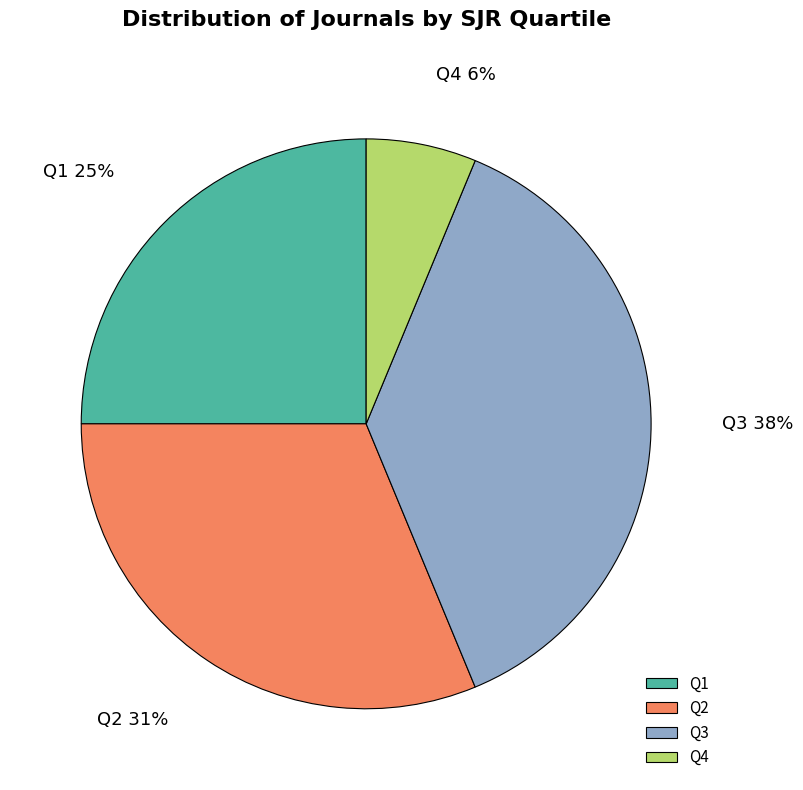

Which has a higher value, Q1 or Q4?

Q1